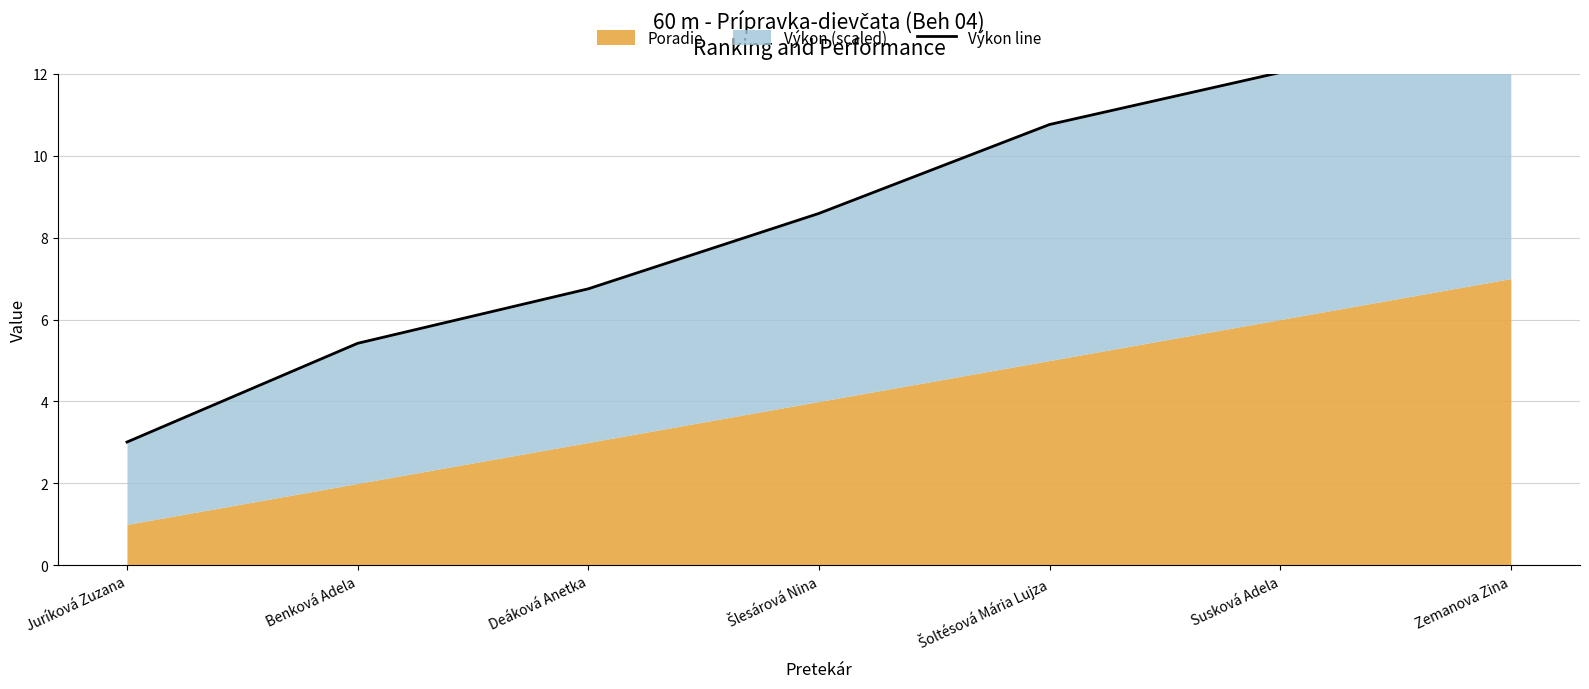

Read the value at Juríková Zuzana.

3.0